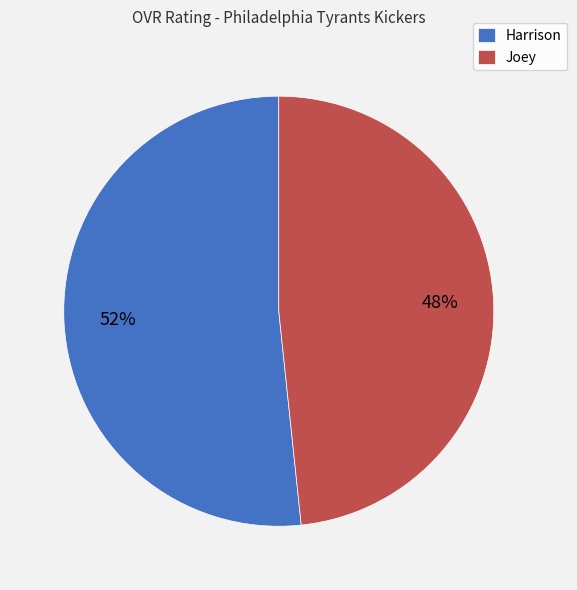

To the nearest percent, what is the average slice percentage?

50%